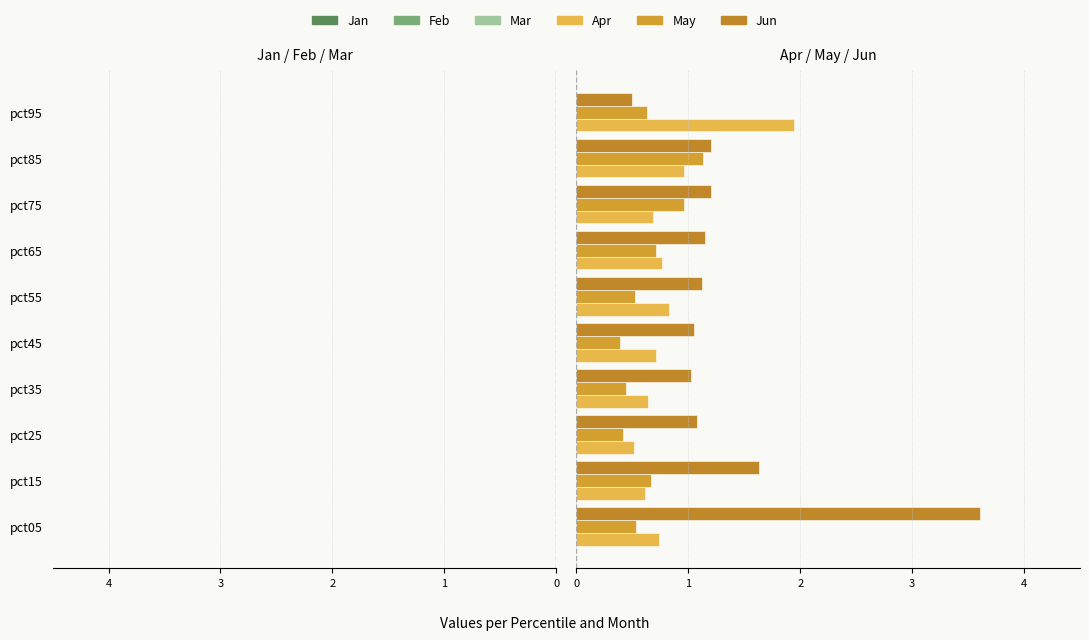

List the labels in order of Apr value, largest first.

pct95, pct85, pct55, pct65, pct05, pct45, pct75, pct35, pct15, pct25